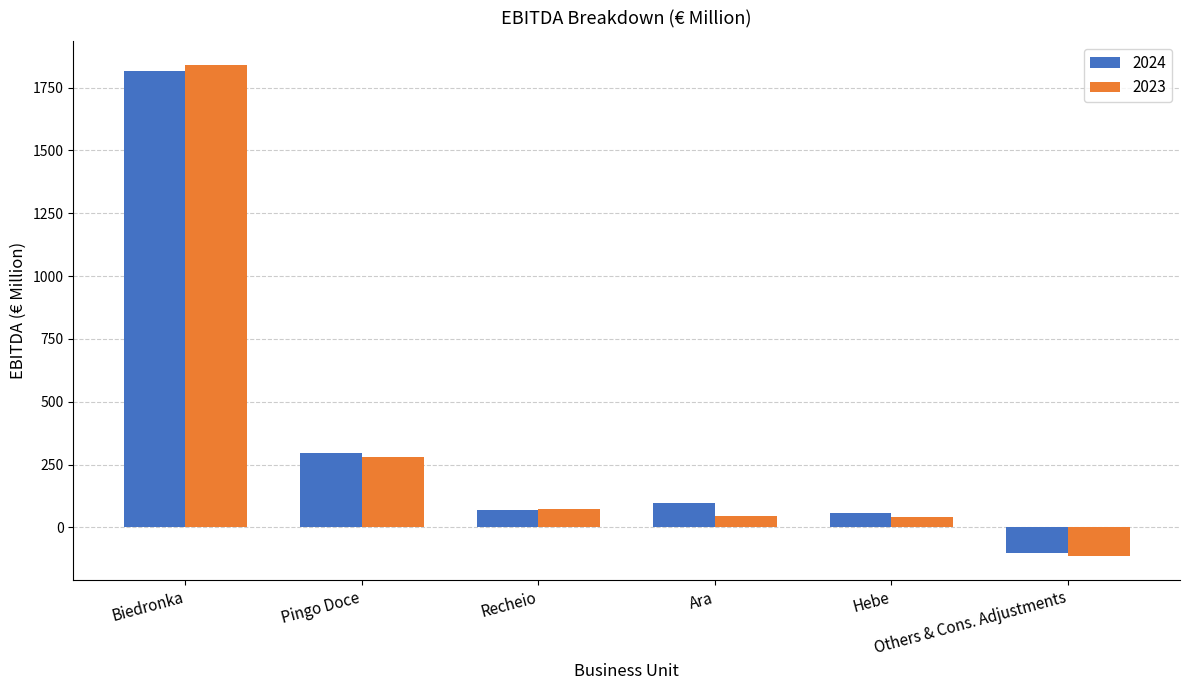

What is the difference between the maximum and minimum values in the 2023 series?

1950